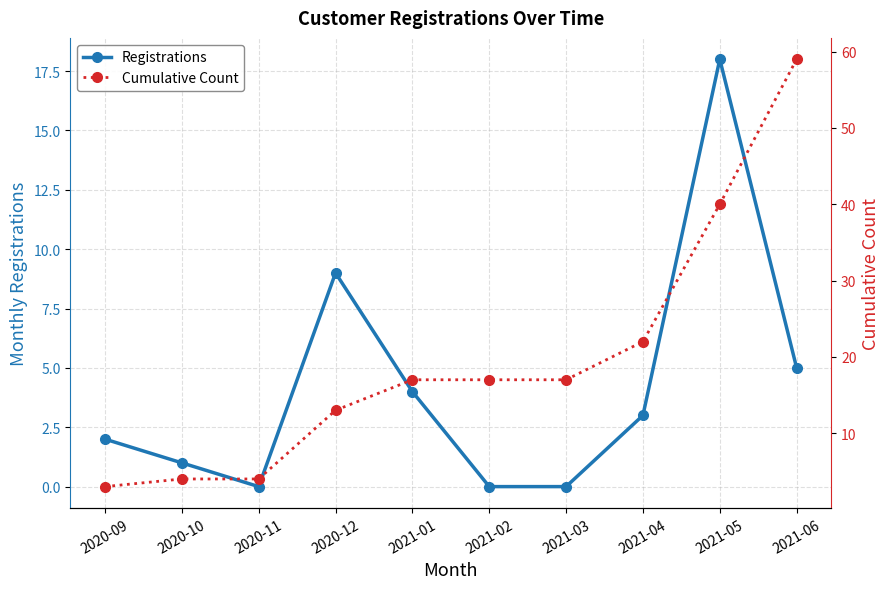

Reading left to right, extract all data points from this chart.

Registrations: 2020-09=2	2020-10=1	2020-11=0	2020-12=9	2021-01=4	2021-02=0	2021-03=0	2021-04=3	2021-05=18	2021-06=5
Cumulative Count: 2020-09=3	2020-10=4	2020-11=4	2020-12=13	2021-01=17	2021-02=17	2021-03=17	2021-04=22	2021-05=40	2021-06=59